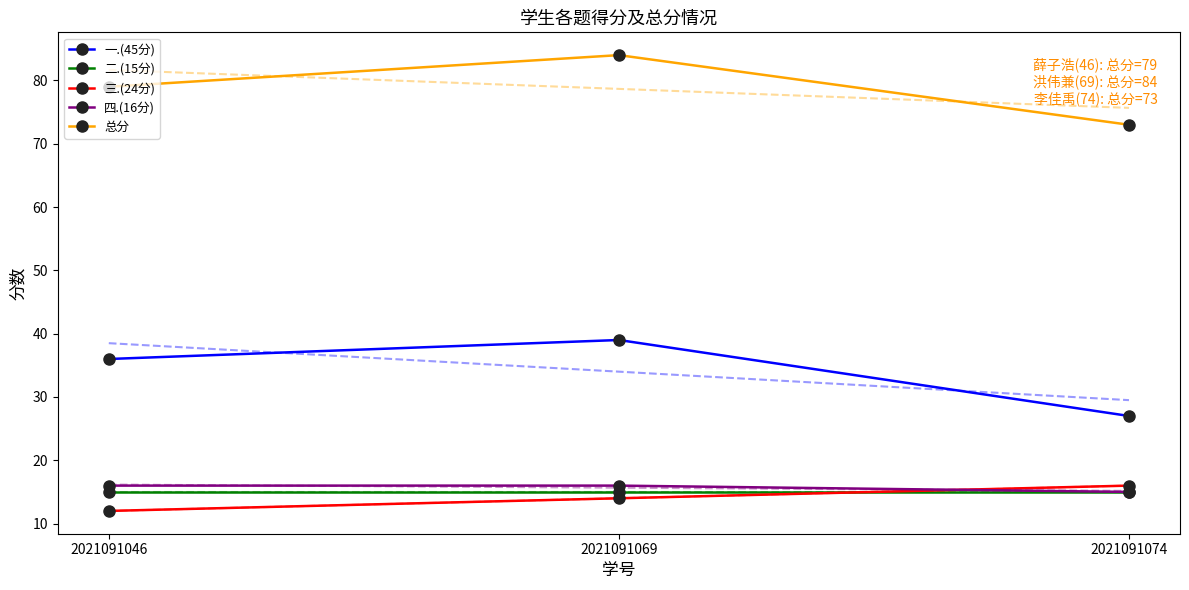

What is the minimum value for 总分?

73